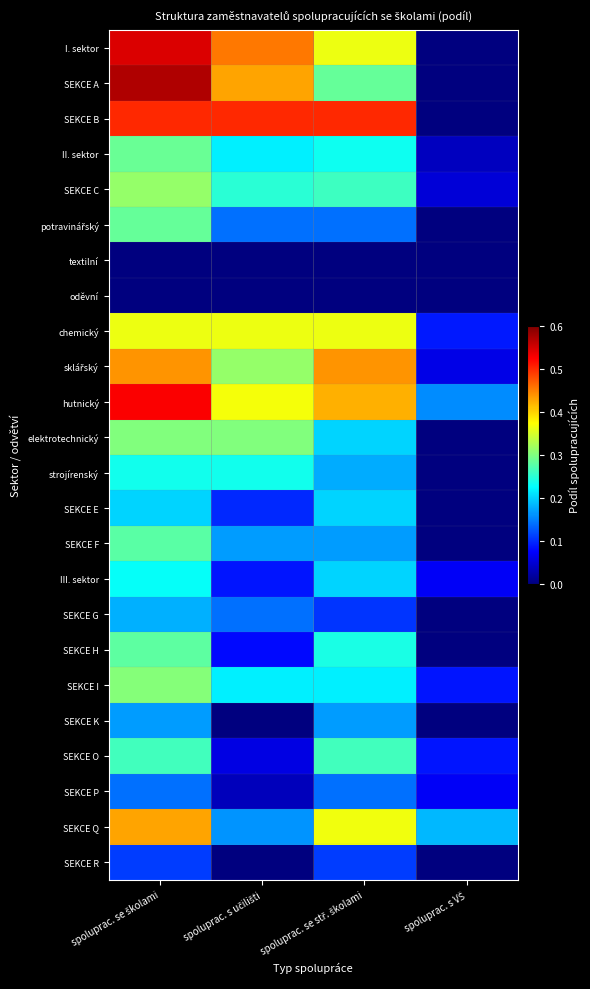

How many categories are shown in the chart?

4